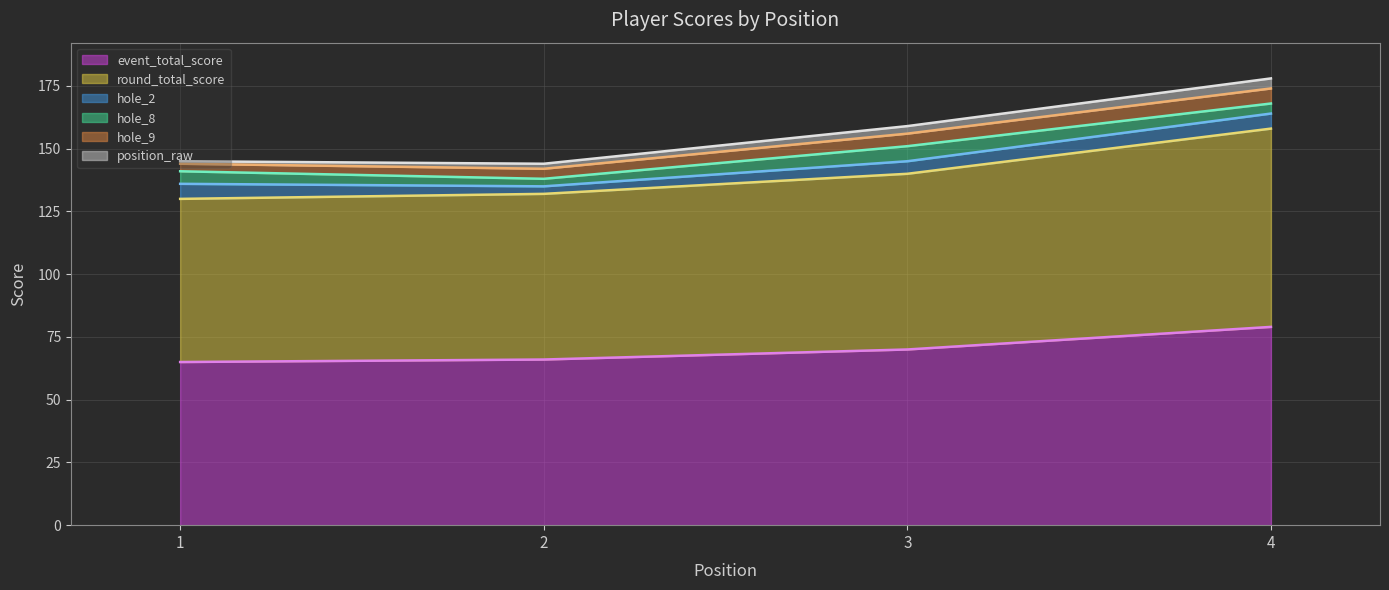

The value of event_total_score at 2 is 66. True or false?

True